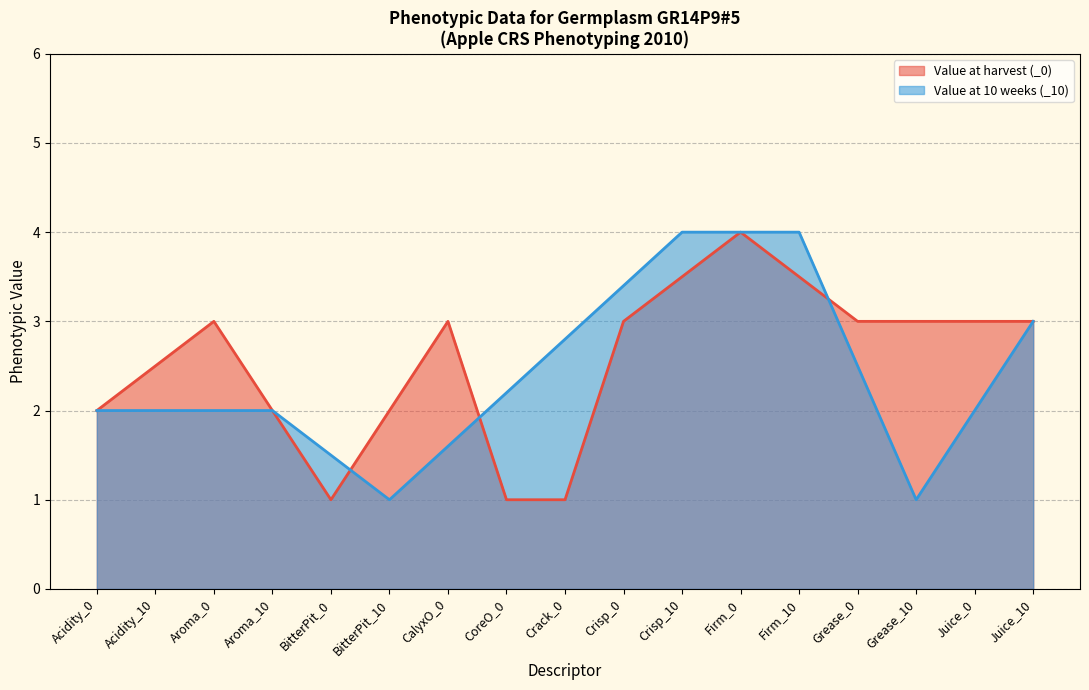

What is the minimum value for Aroma?

2